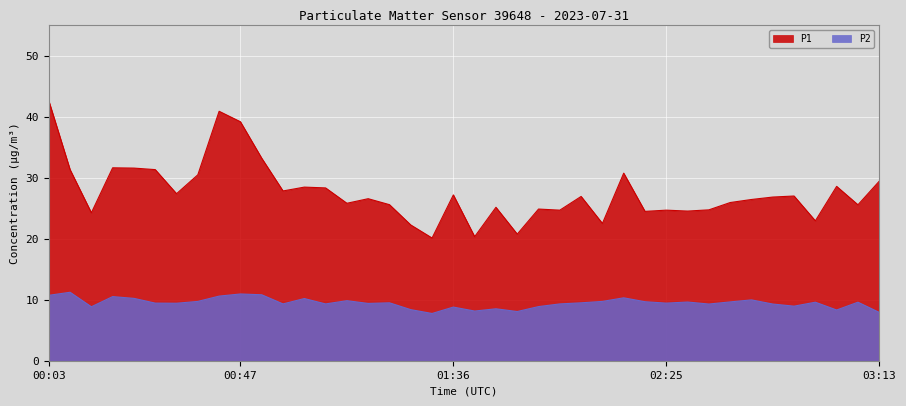

What is the label of the 5th point from the left?

00:22